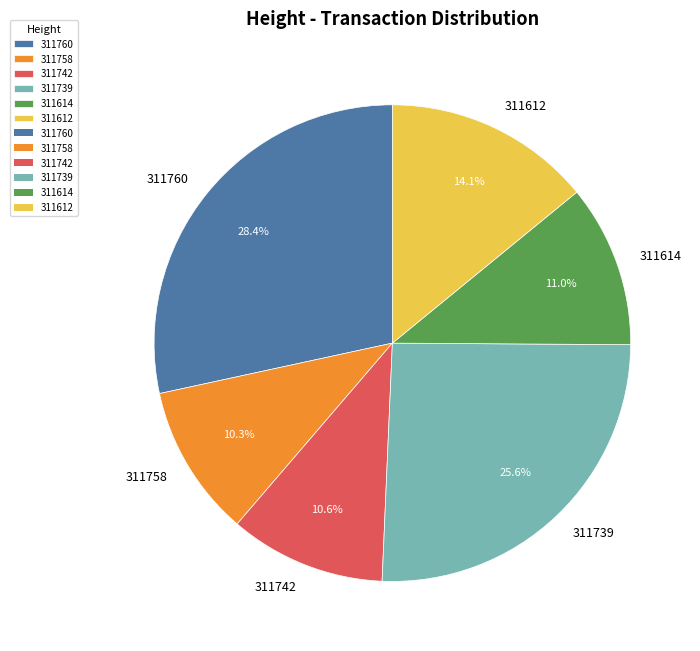

To the nearest percent, what is the average slice percentage?

17%